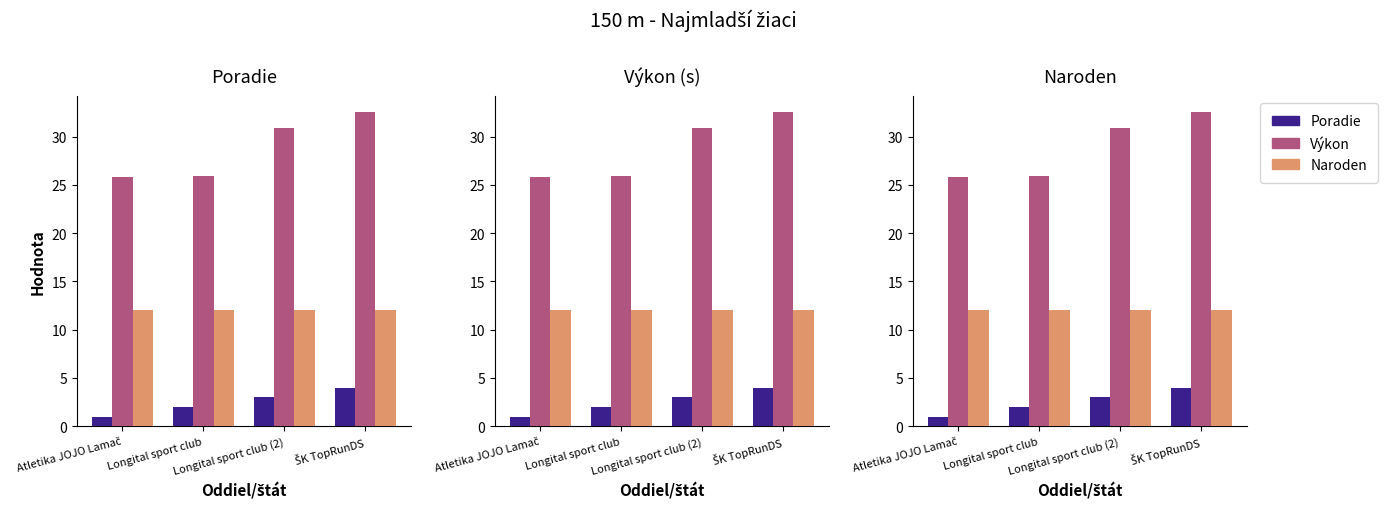

Where is Výkon nearest to the value 29?

Longital sport club (2)